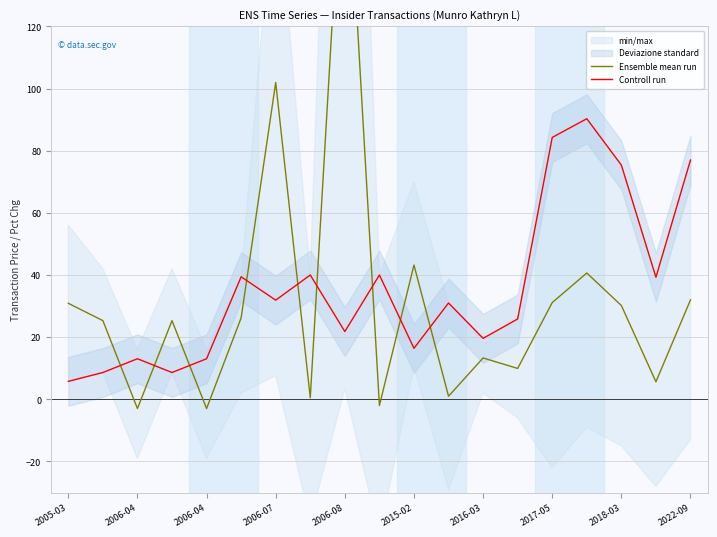

What is the difference between the maximum and minimum values in the Controll run series?

84.5